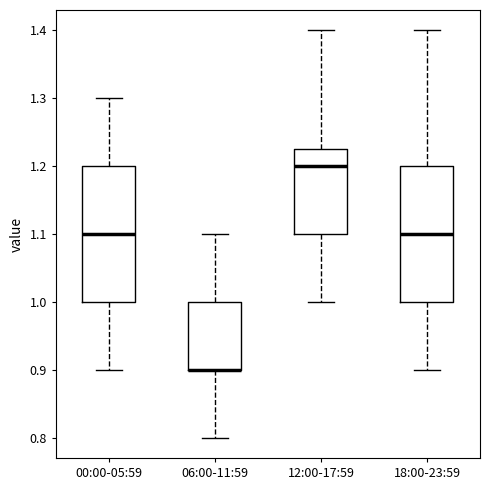

Where is the upper edge of the box for 06:00-11:59 on the y-axis? The values are not printed on the chart, so give them approximately, as read against the axis.

1.00